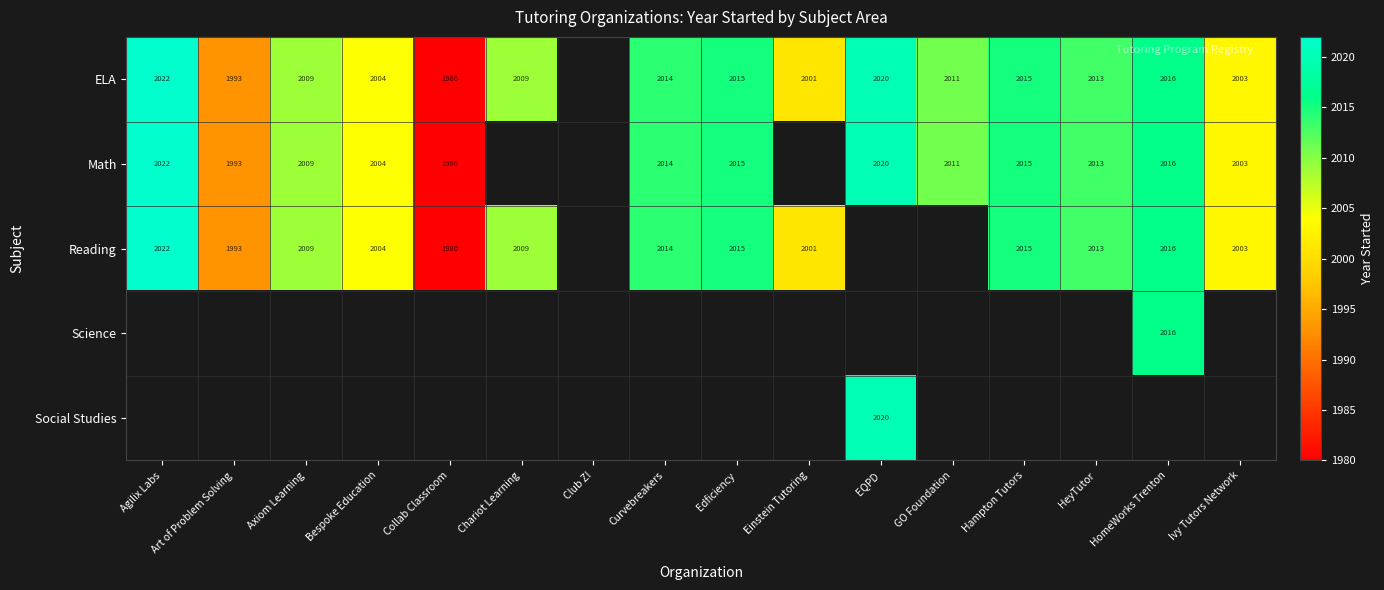

The Math series shows 2016 at HomeWorks Trenton. True or false?

True